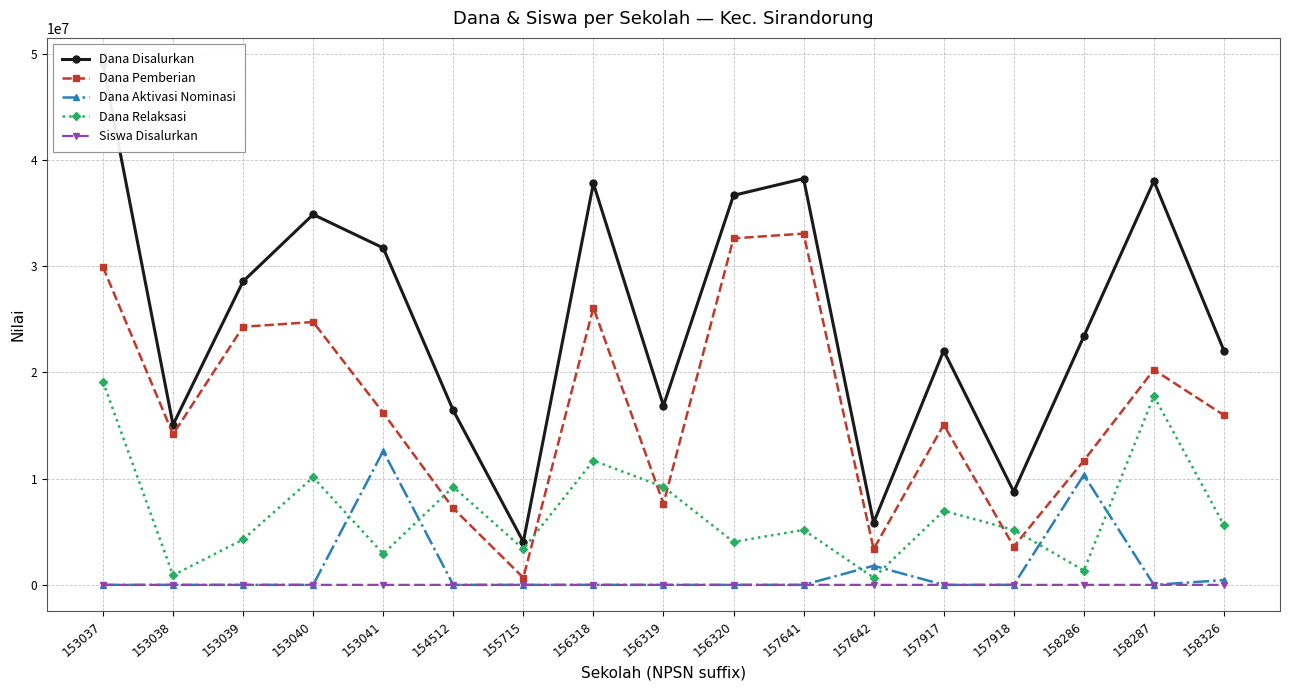

Reading left to right, transcribe all the data shown in this chart.

Dana Disalurkan: 49050000	15075000	28575000	34875000	31725000	16425000	4050000	37800000	16875000	36675000	38250000	5850000	22050000	8775000	23400000	38025000	22050000
Dana Pemberian: 29925000	14175000	24300000	24750000	16200000	7200000	675000	26100000	7650000	32625000	33075000	3375000	15075000	3600000	11700000	20250000	15975000
Dana Aktivasi Nominasi: 0	0	0	0	12600000	0	0	0	0	0	0	1800000	0	0	10350000	0	450000
Dana Relaksasi: 19125000	900000	4275000	10125000	2925000	9225000	3375000	11700000	9225000	4050000	5175000	675000	6975000	5175000	1350000	17775000	5625000
Siswa Disalurkan: 124	40	81	88	84	42	10	91	39	92	97	16	55	23	55	102	57